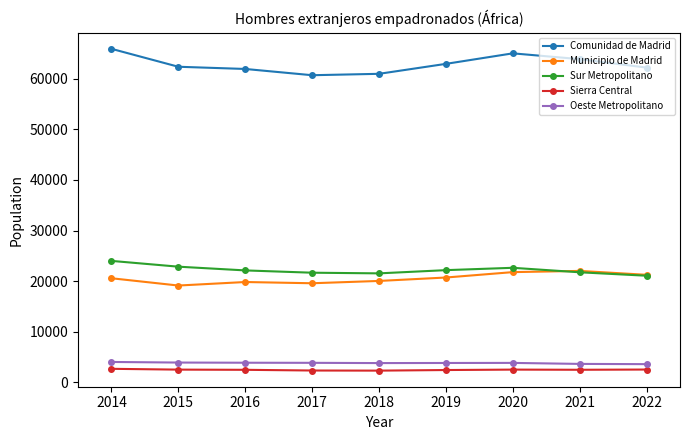

How many lines are shown in the chart?

5